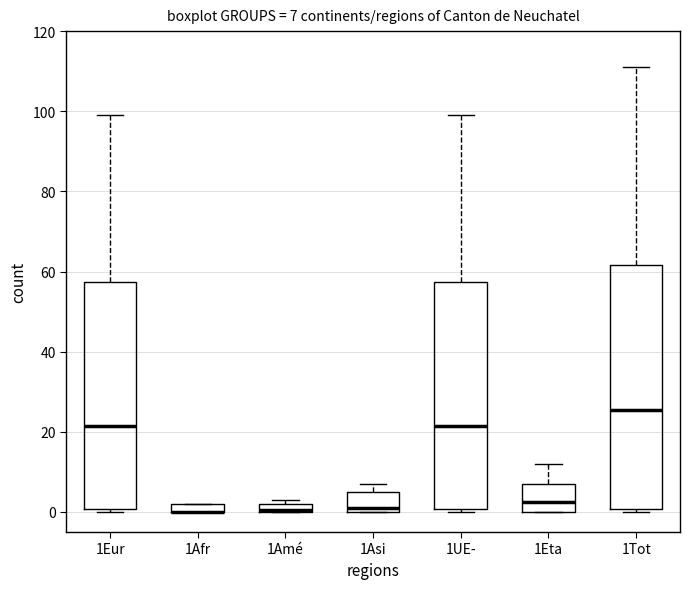

Which box is the tallest, from its lower edge to its upper edge?

1Tot